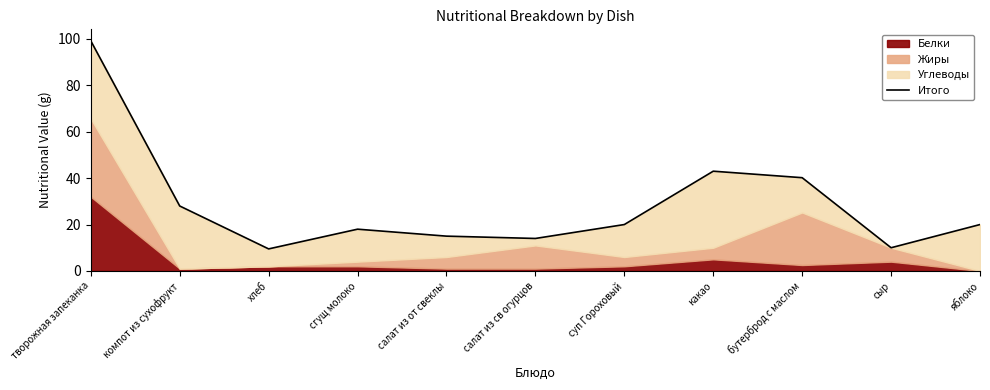

List the labels in order of value, largest first.

творожная запеканка, какао, бутерброд с маслом, компот из сухофрукт, суп Гороховый, яблоко, сгущ молоко, салат из от свеклы, салат из св огурцов, сыр, хлеб